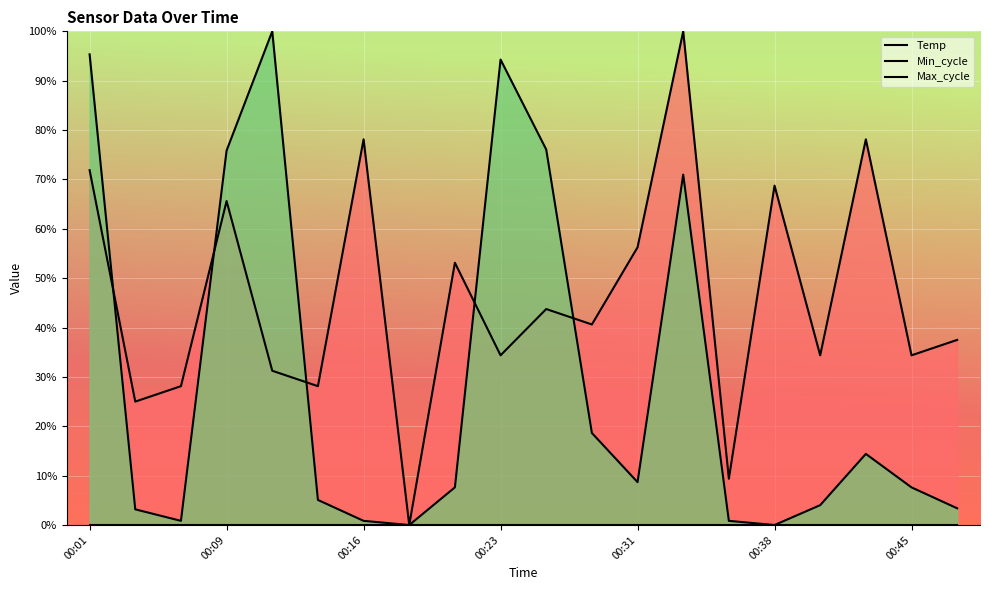

What are all the series names shown in the legend?

Temp, Min_cycle, Max_cycle